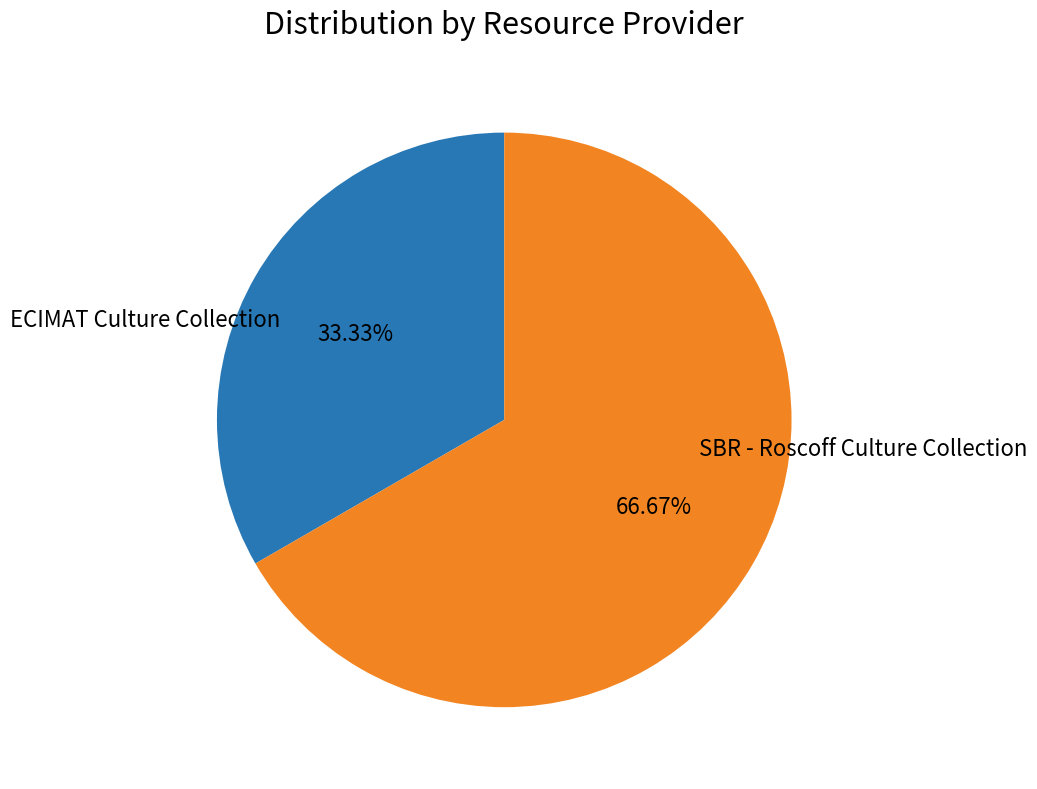

Count the number of slices in the pie.

2